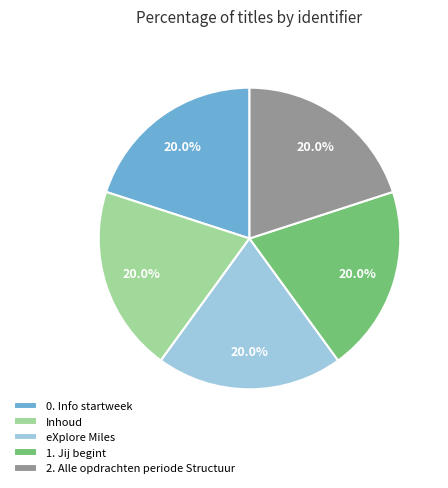

Count the number of slices in the pie.

5